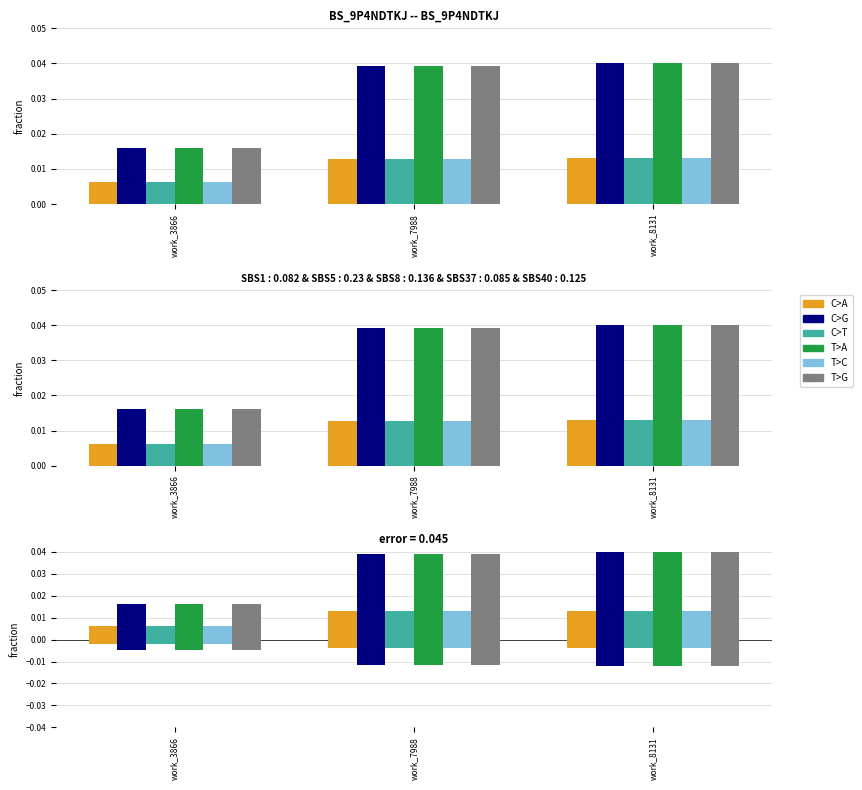

Between work_8131 and work_7988, which is larger?

work_7988